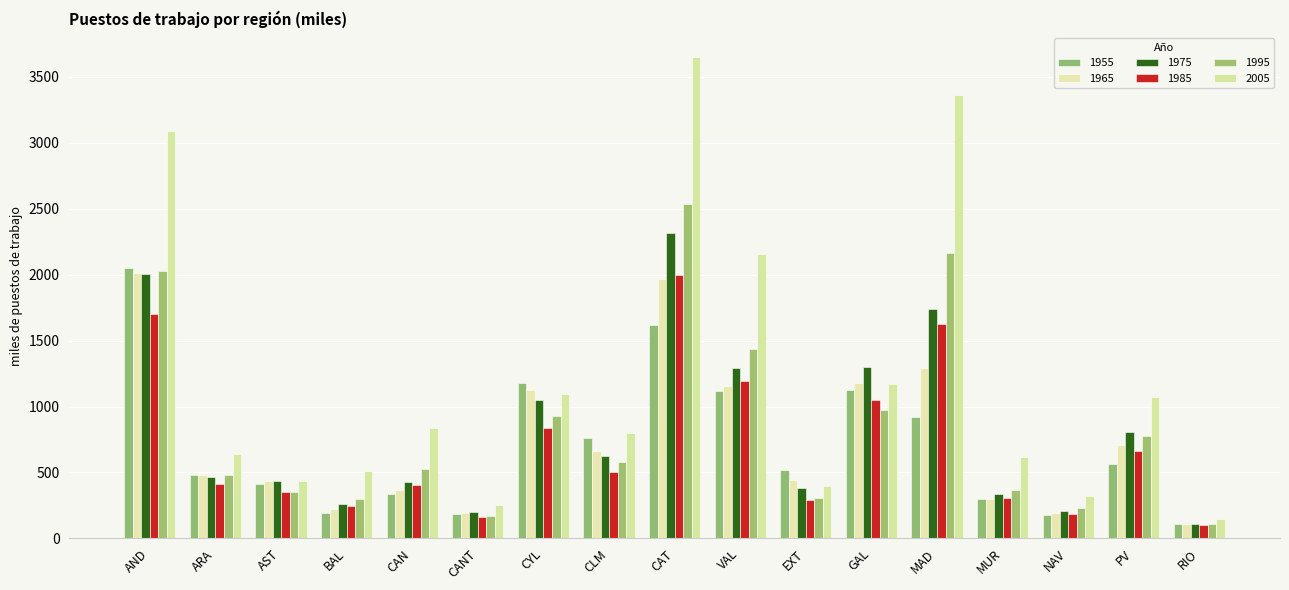

At which category is the sum across all series the highest?

CAT